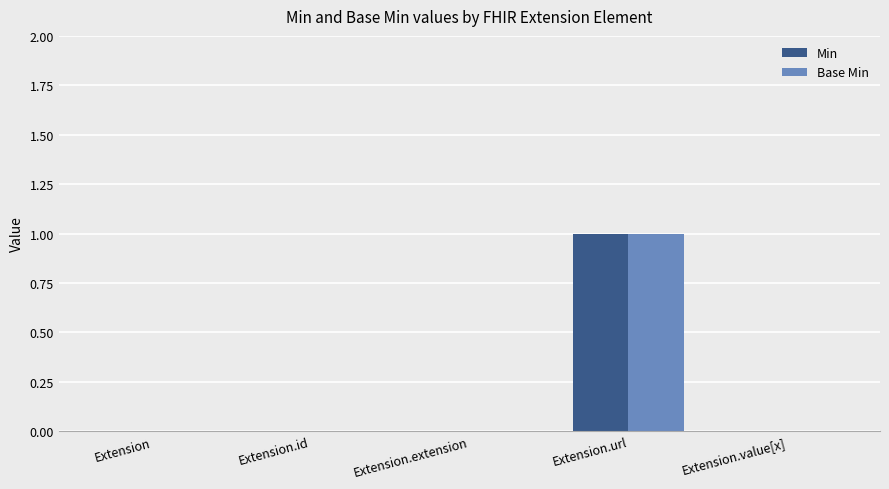

Reading right to left, what are all the values shown in this chart?

Min: Extension.value[x]=0	Extension.url=1	Extension.extension=0	Extension.id=0	Extension=0
Base Min: Extension.value[x]=0	Extension.url=1	Extension.extension=0	Extension.id=0	Extension=0